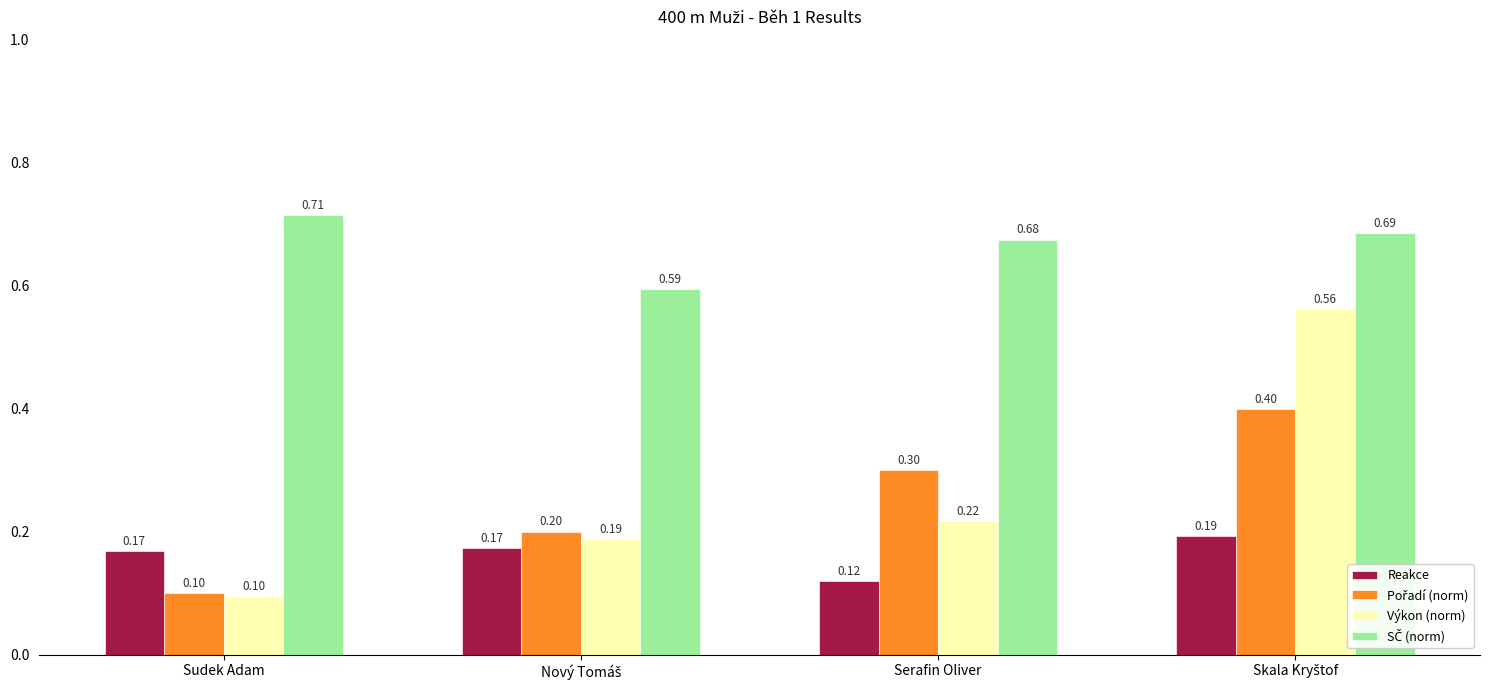

Which series has the largest range (max minus min)?

Výkon (norm)